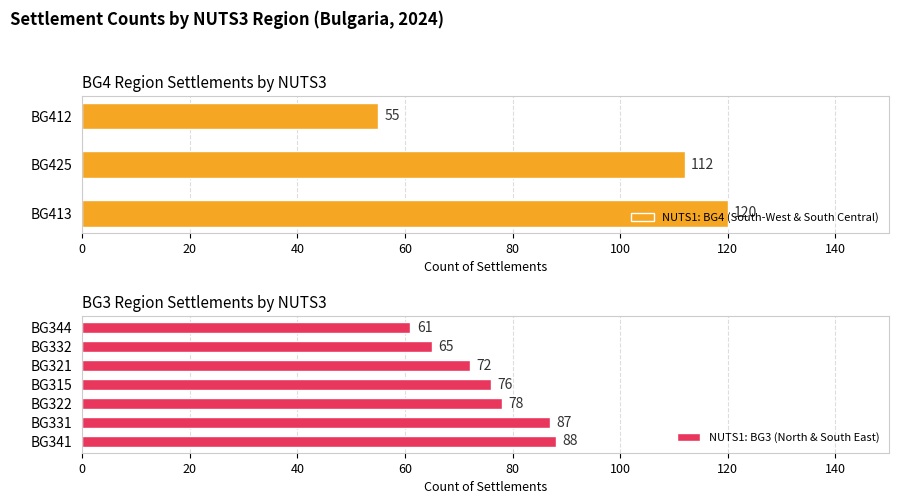

How many data points does each series have?

10